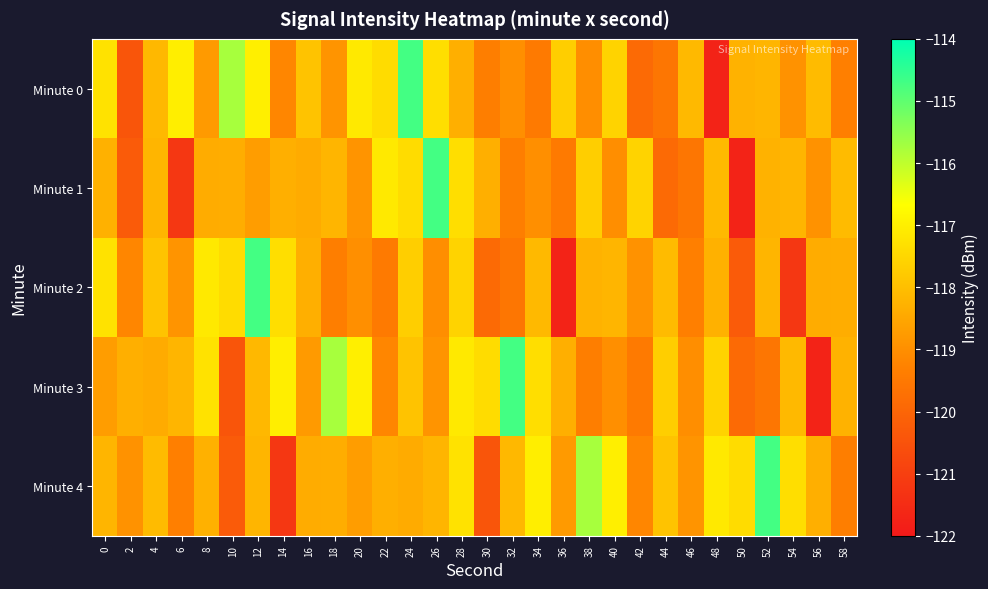

Rank the series by their maximum value, from highest to lowest.

Minute 0, Minute 1, Minute 2, Minute 3, Minute 4